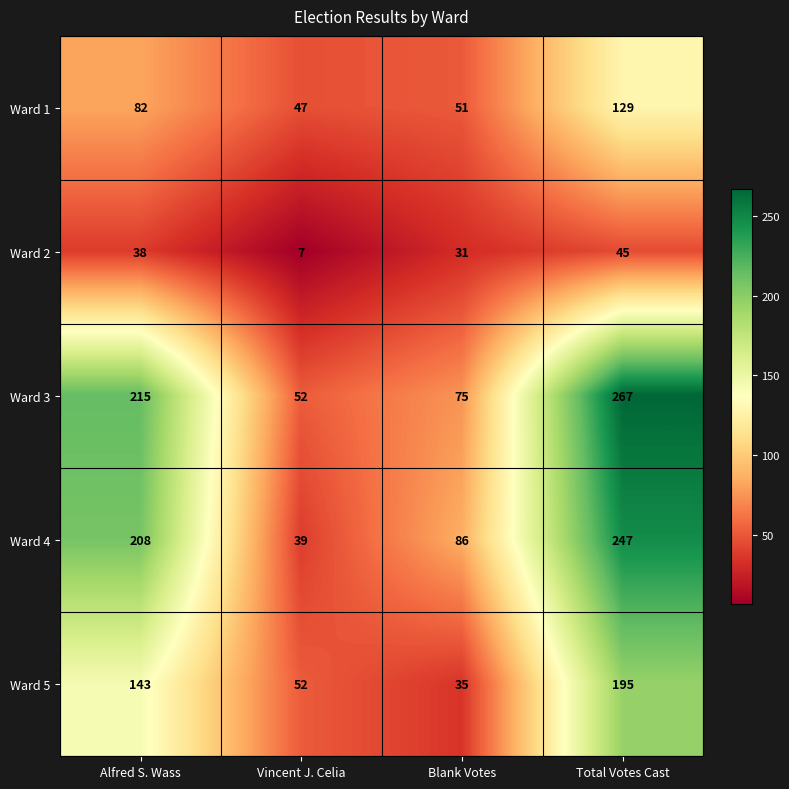

Where is Ward 4 nearest to the value 143?

Blank Votes